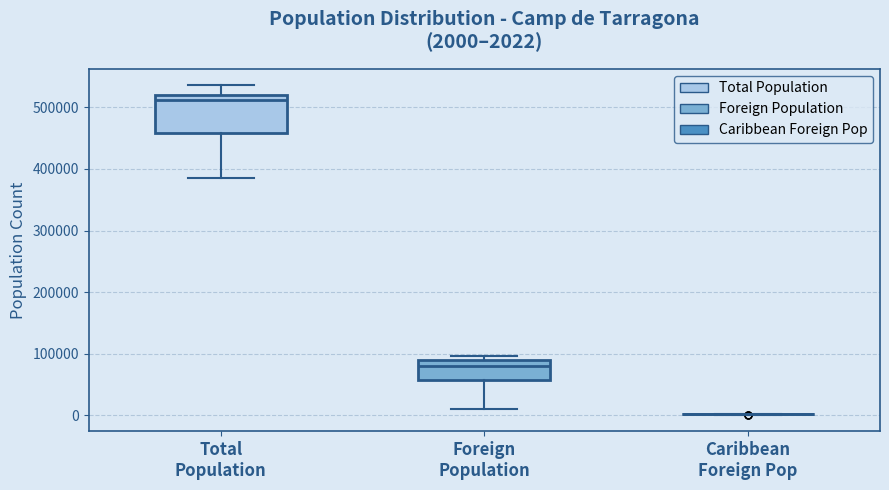

Which box is the tallest, from its lower edge to its upper edge?

Total Population